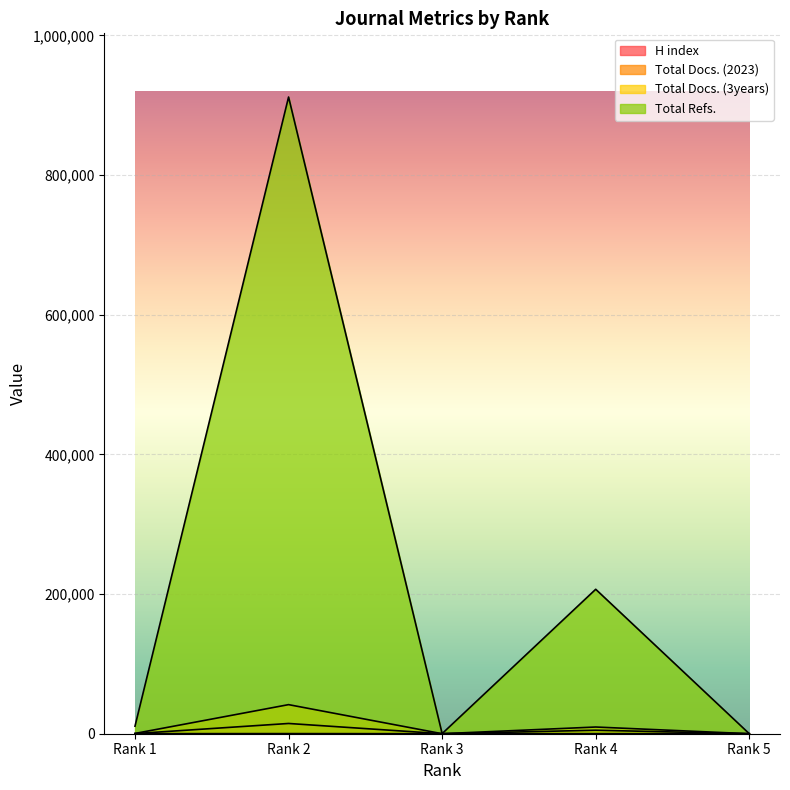

Is it true that H index equals 39 at Rank 5?

False